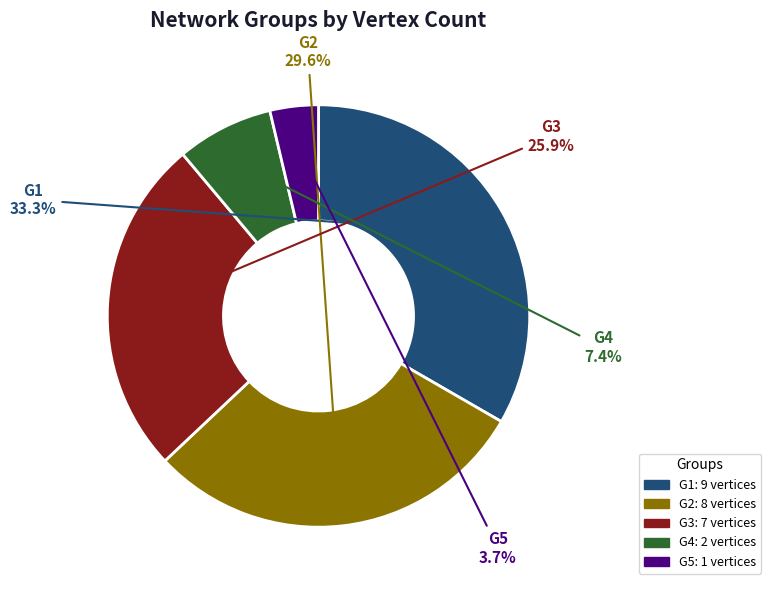

Which category has the smallest portion of the pie?

G5